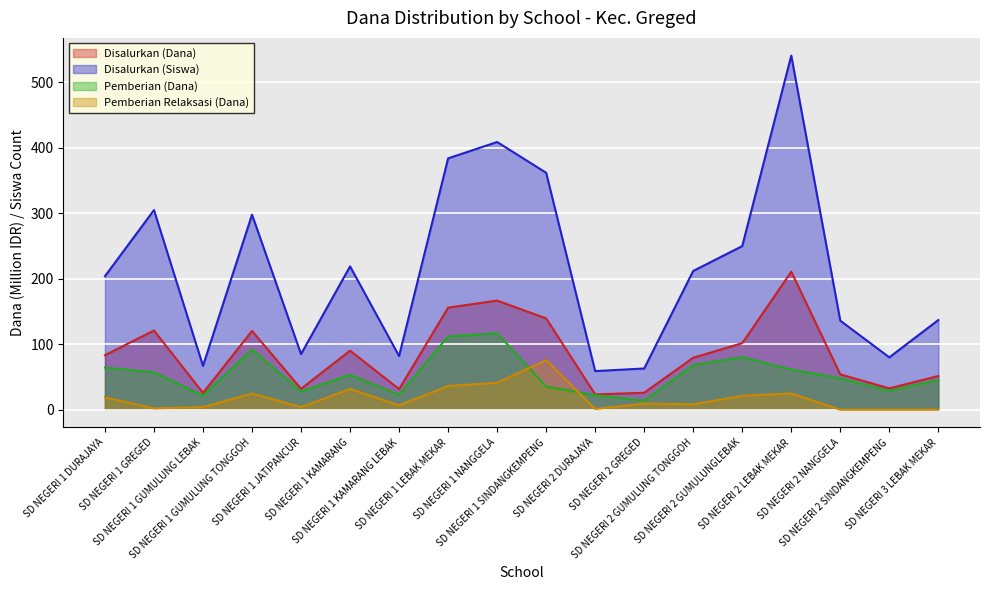

Rank the categories by Disalurkan (Siswa) value from highest to lowest.

SD NEGERI 2 LEBAK MEKAR, SD NEGERI 1 NANGGELA, SD NEGERI 1 LEBAK MEKAR, SD NEGERI 1 SINDANGKEMPENG, SD NEGERI 1 GREGED, SD NEGERI 1 GUMULUNG TONGGOH, SD NEGERI 2 GUMULUNGLEBAK, SD NEGERI 1 KAMARANG, SD NEGERI 2 GUMULUNG TONGGOH, SD NEGERI 1 DURAJAYA, SD NEGERI 3 LEBAK MEKAR, SD NEGERI 2 NANGGELA, SD NEGERI 1 JATIPANCUR, SD NEGERI 1 KAMARANG LEBAK, SD NEGERI 2 SINDANGKEMPENG, SD NEGERI 1 GUMULUNG LEBAK, SD NEGERI 2 GREGED, SD NEGERI 2 DURAJAYA